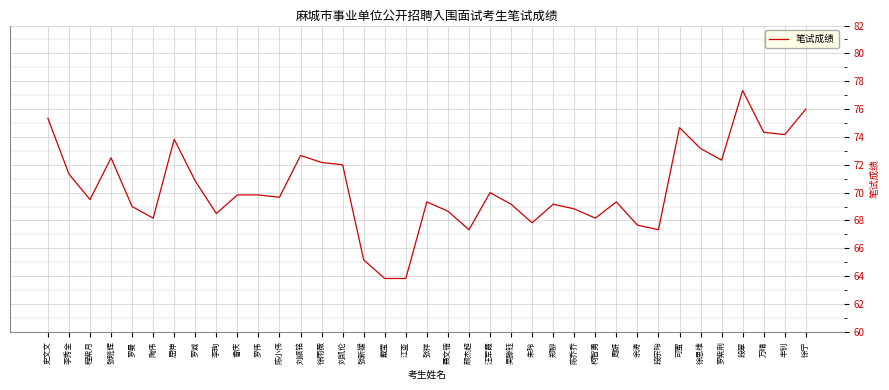

Reading left to right, list all the values displayed in this chart.

史文文=75.3	李秀全=71.3	程紫月=69.5	张晓辉=72.5	罗曼=69.0	陶伟=68.2	屈伸=73.8	罗诚=70.8	李珣=68.5	曾庆=69.8	罗伟=69.8	陈小伟=69.7	刘祺铭=72.7	徐雨薇=72.2	刘凯伦=72.0	张新媛=65.2	戴莹=63.8	江查=63.8	张祥=69.3	聂文锴=68.7	颜杰超=67.3	汪军霞=70.0	吴滕钰=69.2	朱玲=67.8	郑柳=69.2	陈乔乔=68.8	柯智勇=68.2	周妍=69.3	余涛=67.7	段宗玲=67.3	可蜜=74.7	徐思维=73.2	罗紫荆=72.3	段翠=77.3	万晴=74.3	丰钊=74.2	徐宁=76.0